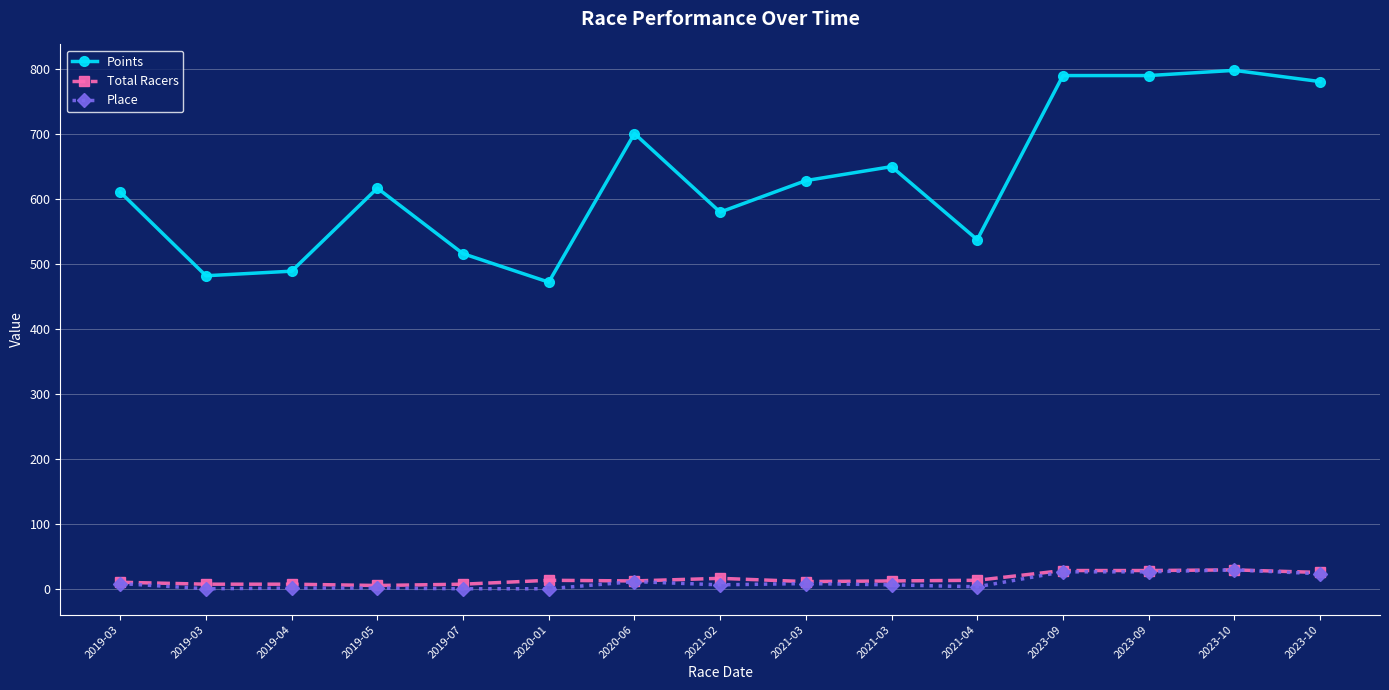

At which category does the chart reach its minimum across all series?

2019-03